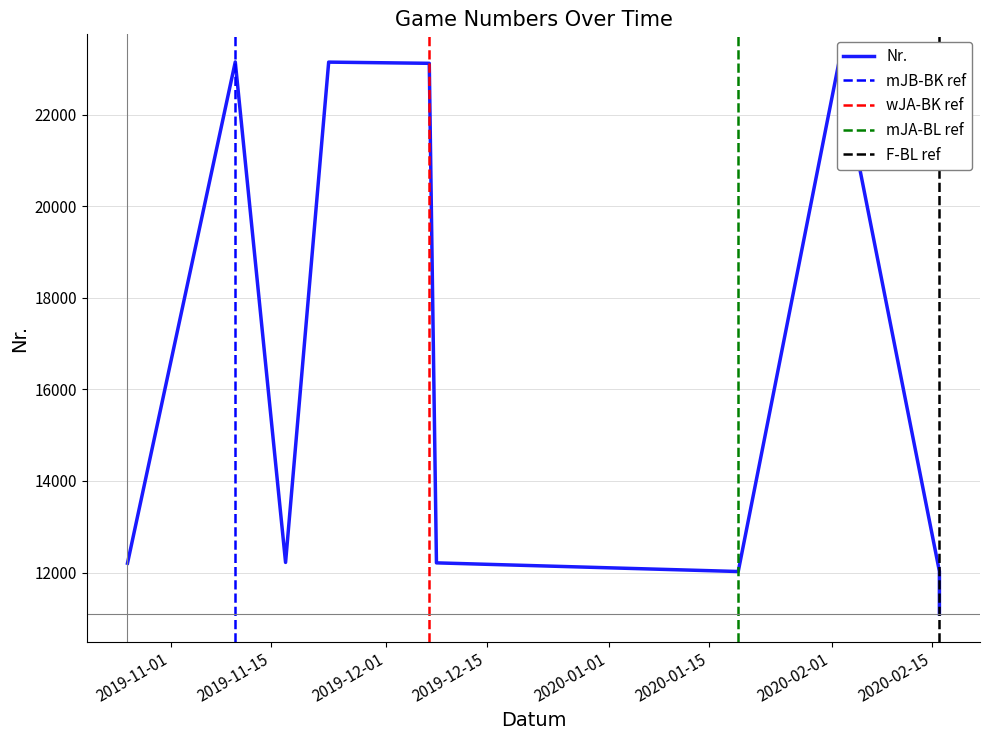

What is the sum of the values at 2020-02-16 and 2019-11-23?

35178